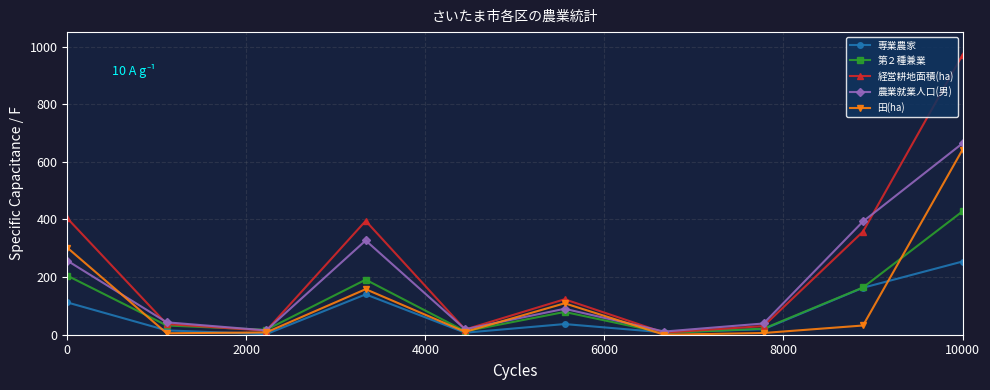

How many data points in 第２種兼業 are less than 79?

5